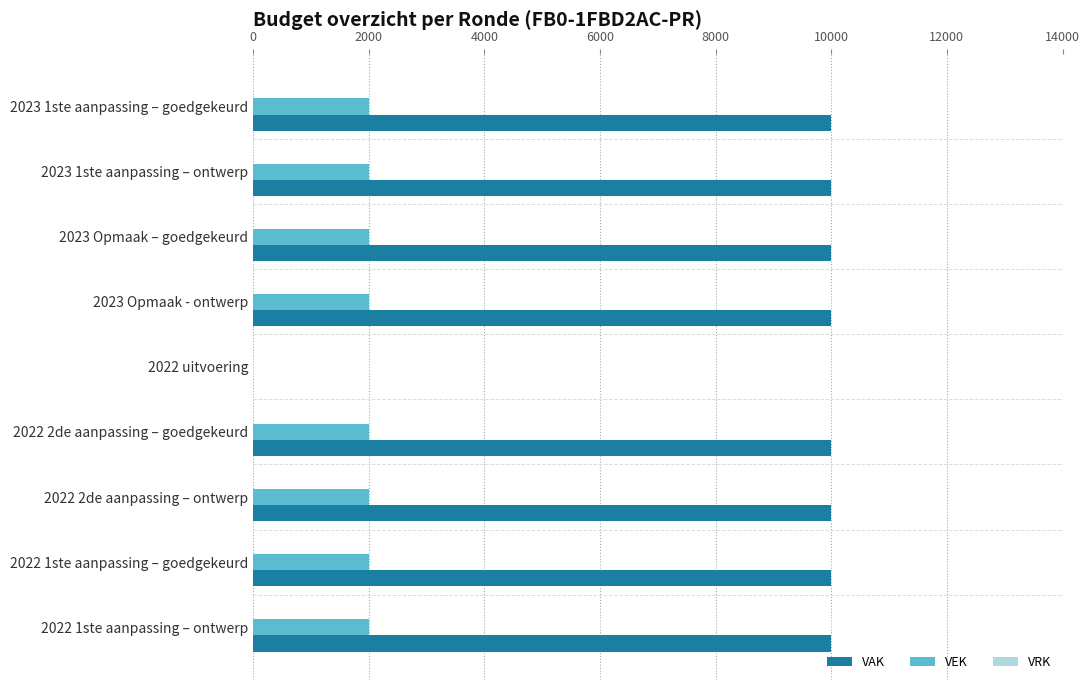

Is the value of VEK at 2022 uitvoering greater than the value of VAK at 2023 Opmaak - ontwerp?

No